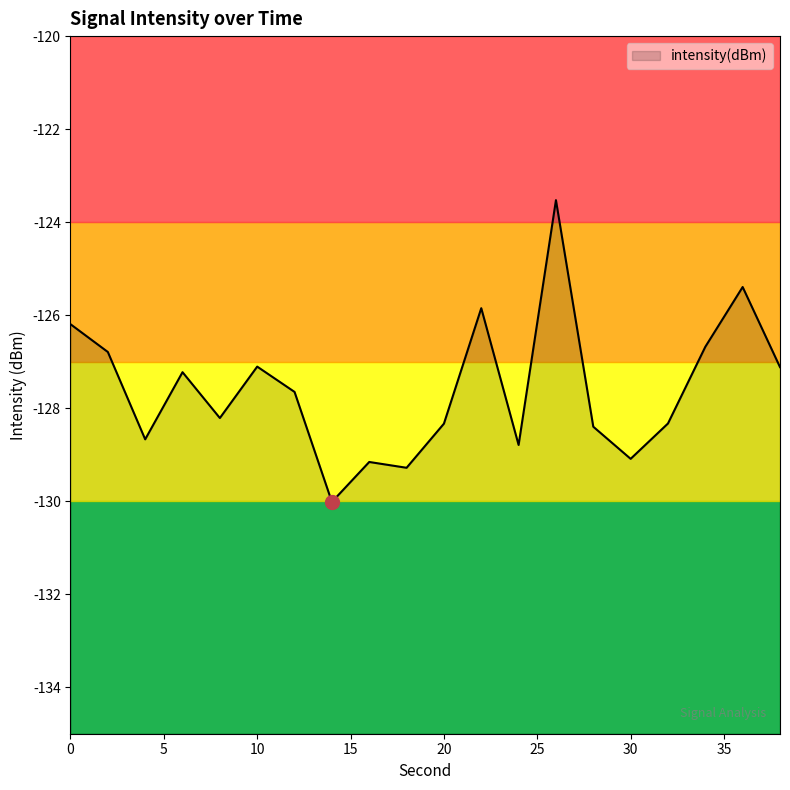

At which label is the value closest to -126?

22